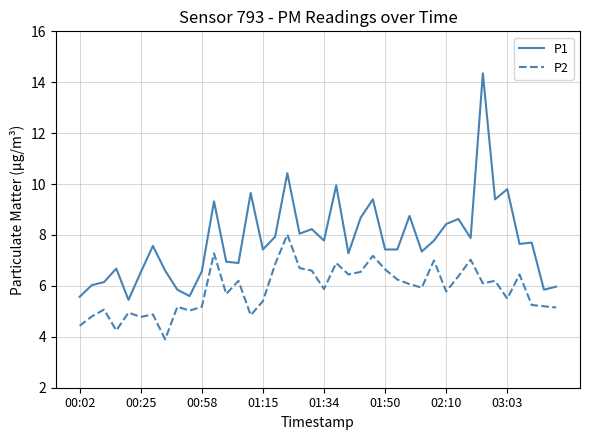

List the series in order of their peak value, highest first.

P1, P2